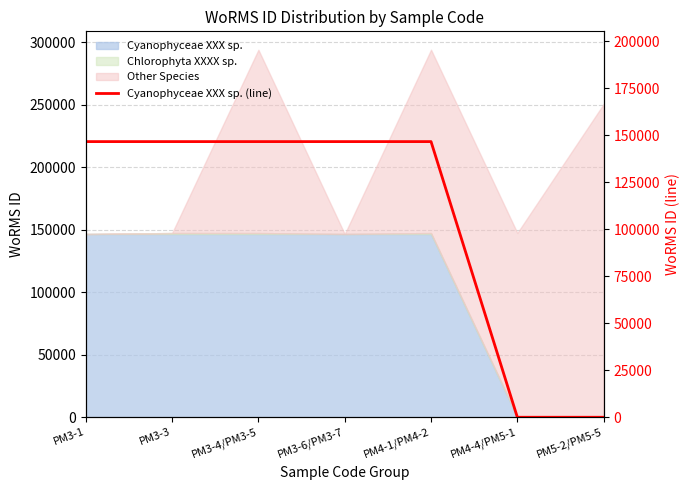

How many lines are shown in the chart?

1